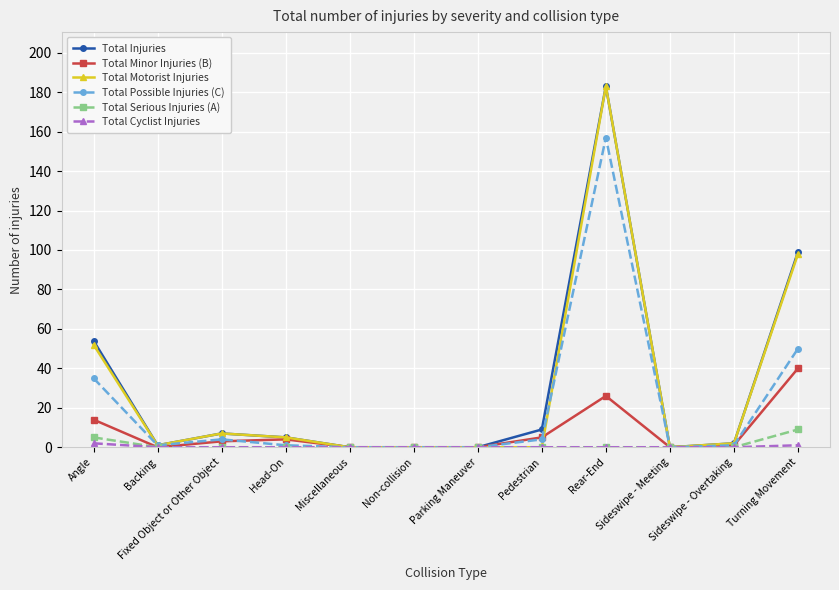

Is this an area chart (filled region under the line)?

No